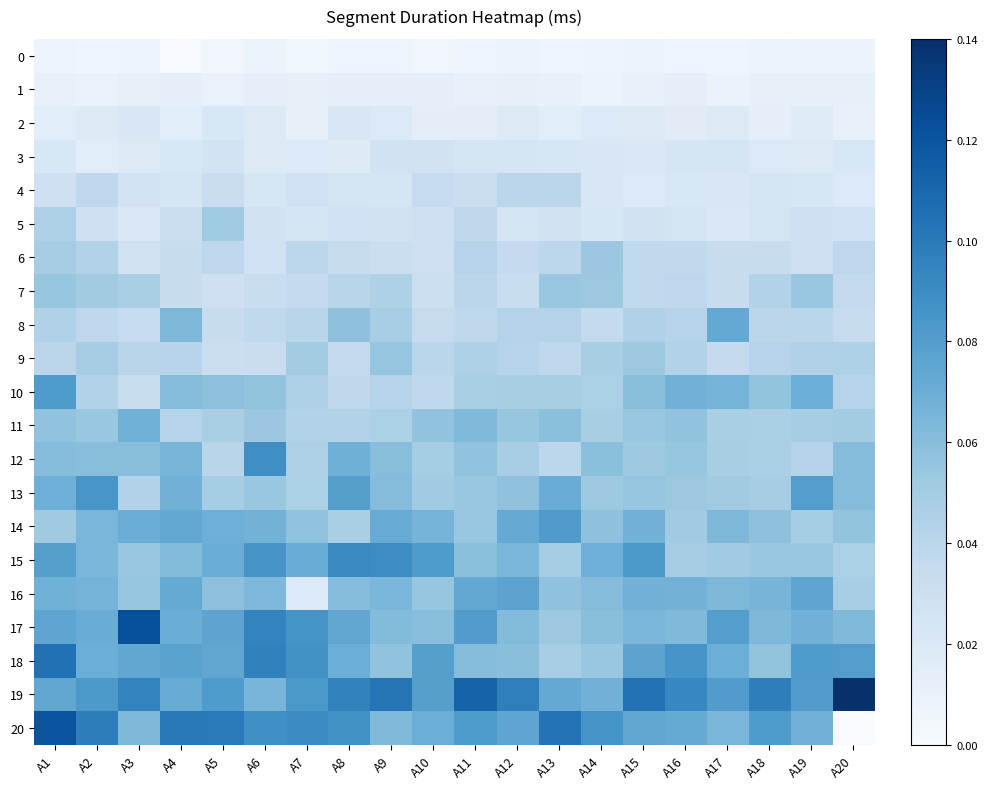

Which has a higher value, A1 or A12?

A12